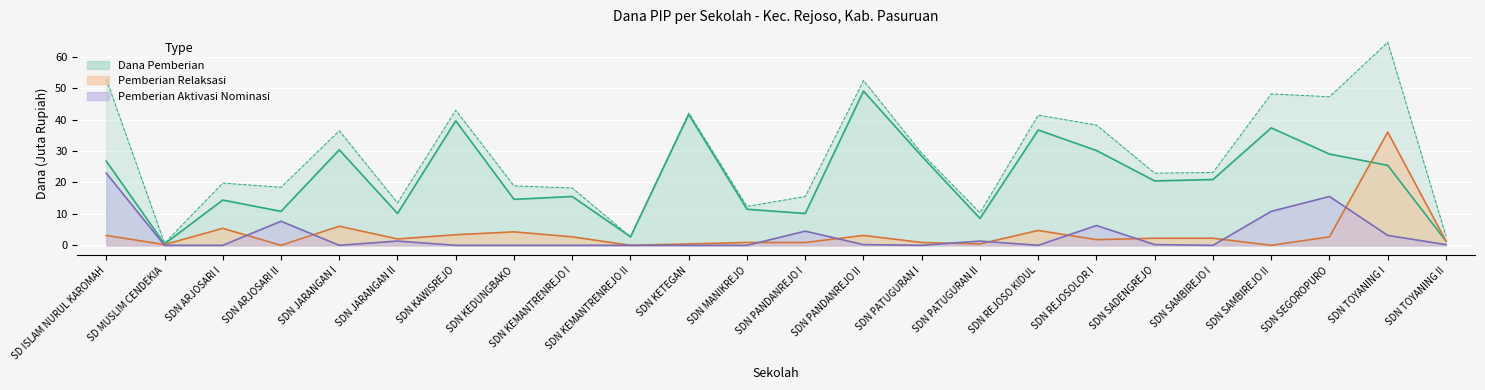

Reading left to right, transcribe all the data shown in this chart.

Dana Disalurkan: SD ISLAM NURUL KAROMAH=52.9	SD MUSLIM CENDEKIA=0.7	SDN ARJOSARI I=19.8	SDN ARJOSARI II=18.4	SDN JARANGAN I=36.5	SDN JARANGAN II=13.5	SDN KAWISREJO=43.0	SDN KEDUNGBAKO=18.9	SDN KEMANTRENREJO I=18.2	SDN KEMANTRENREJO II=2.7	SDN KETEGAN=42.1	SDN MANIKREJO=12.4	SDN PANDANREJO I=15.5	SDN PANDANREJO II=52.4	SDN PATUGURAN I=29.2	SDN PATUGURAN II=10.3	SDN REJOSO KIDUL=41.4	SDN REJOSOLOR I=38.2	SDN SADENGREJO=22.9	SDN SAMBIREJO I=23.2	SDN SAMBIREJO II=48.1	SDN SEGOROPURO=47.2	SDN TOYANING I=64.6	SDN TOYANING II=2.9
Dana Pemberian: SD ISLAM NURUL KAROMAH=26.8	SD MUSLIM CENDEKIA=0.5	SDN ARJOSARI I=14.4	SDN ARJOSARI II=10.8	SDN JARANGAN I=30.4	SDN JARANGAN II=10.1	SDN KAWISREJO=39.6	SDN KEDUNGBAKO=14.6	SDN KEMANTRENREJO I=15.5	SDN KEMANTRENREJO II=2.7	SDN KETEGAN=41.6	SDN MANIKREJO=11.5	SDN PANDANREJO I=10.1	SDN PANDANREJO II=49.0	SDN PATUGURAN I=28.4	SDN PATUGURAN II=8.6	SDN REJOSO KIDUL=36.7	SDN REJOSOLOR I=30.1	SDN SADENGREJO=20.5	SDN SAMBIREJO I=20.9	SDN SAMBIREJO II=37.4	SDN SEGOROPURO=29.0	SDN TOYANING I=25.4	SDN TOYANING II=1.4
Pemberian Relaksasi: SD ISLAM NURUL KAROMAH=3.1	SD MUSLIM CENDEKIA=0.2	SDN ARJOSARI I=5.4	SDN ARJOSARI II=0.0	SDN JARANGAN I=6.1	SDN JARANGAN II=2.0	SDN KAWISREJO=3.4	SDN KEDUNGBAKO=4.3	SDN KEMANTRENREJO I=2.7	SDN KEMANTRENREJO II=0.0	SDN KETEGAN=0.5	SDN MANIKREJO=0.9	SDN PANDANREJO I=0.9	SDN PANDANREJO II=3.1	SDN PATUGURAN I=0.9	SDN PATUGURAN II=0.5	SDN REJOSO KIDUL=4.7	SDN REJOSOLOR I=1.8	SDN SADENGREJO=2.2	SDN SAMBIREJO I=2.2	SDN SAMBIREJO II=0.0	SDN SEGOROPURO=2.7	SDN TOYANING I=36.0	SDN TOYANING II=1.4
Pemberian Aktivasi: SD ISLAM NURUL KAROMAH=22.9	SD MUSLIM CENDEKIA=0.0	SDN ARJOSARI I=0.0	SDN ARJOSARI II=7.7	SDN JARANGAN I=0.0	SDN JARANGAN II=1.4	SDN KAWISREJO=0.0	SDN KEDUNGBAKO=0.0	SDN KEMANTRENREJO I=0.0	SDN KEMANTRENREJO II=0.0	SDN KETEGAN=0.0	SDN MANIKREJO=0.0	SDN PANDANREJO I=4.5	SDN PANDANREJO II=0.2	SDN PATUGURAN I=0.0	SDN PATUGURAN II=1.4	SDN REJOSO KIDUL=0.0	SDN REJOSOLOR I=6.3	SDN SADENGREJO=0.2	SDN SAMBIREJO I=0.0	SDN SAMBIREJO II=10.8	SDN SEGOROPURO=15.5	SDN TOYANING I=3.1	SDN TOYANING II=0.2